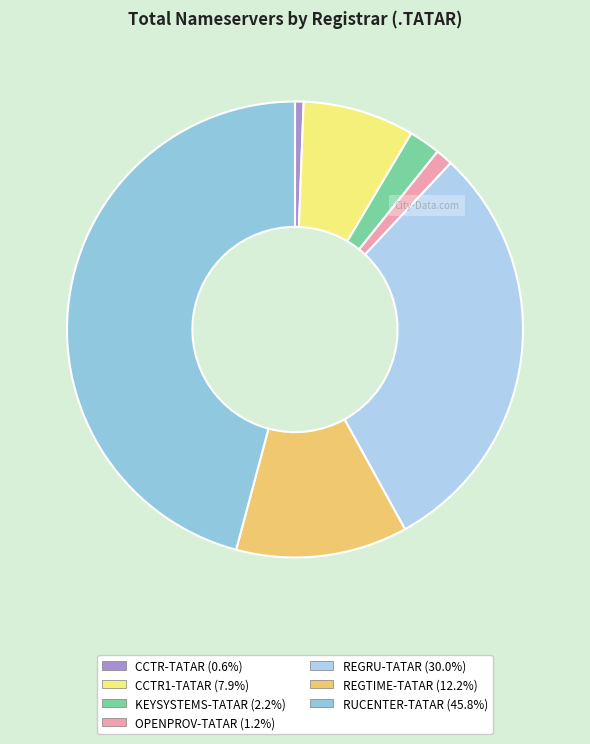

The OPENPROV-TATAR slice represents 1% of the pie. True or false?

True